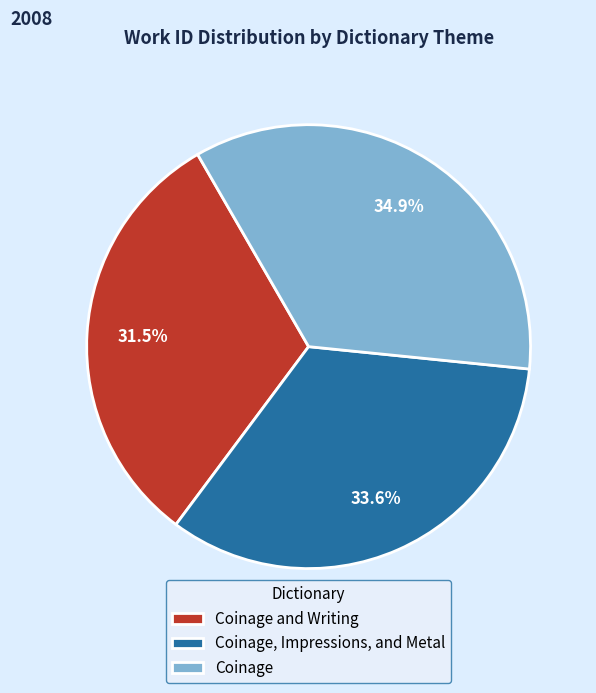

Which has a higher value, Coinage or Coinage and Writing?

Coinage